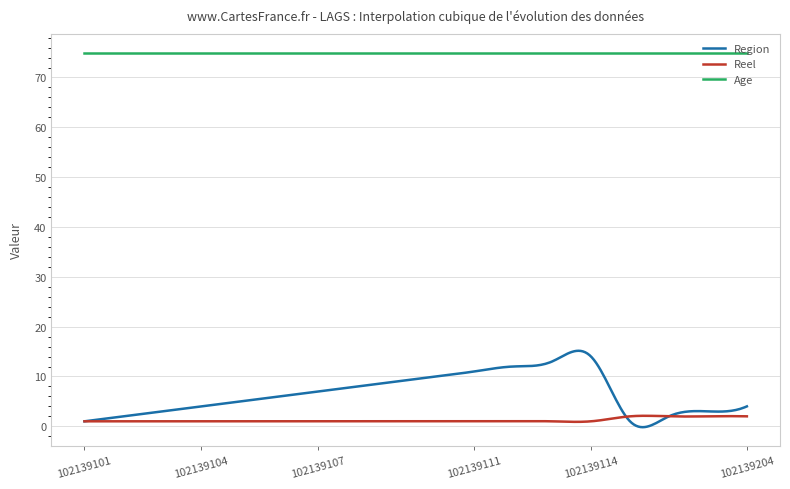

True or false: Age and Reel intersect in this chart.

False